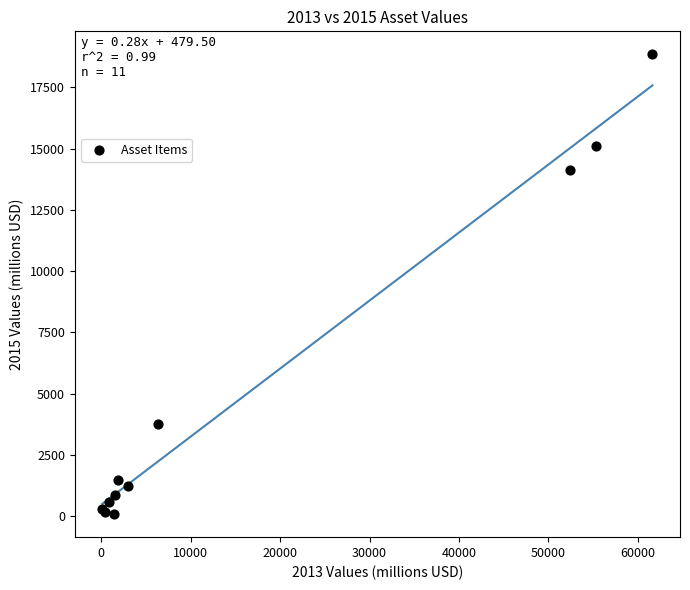

What Y value in the scatter plot is closest to 9464?

14119